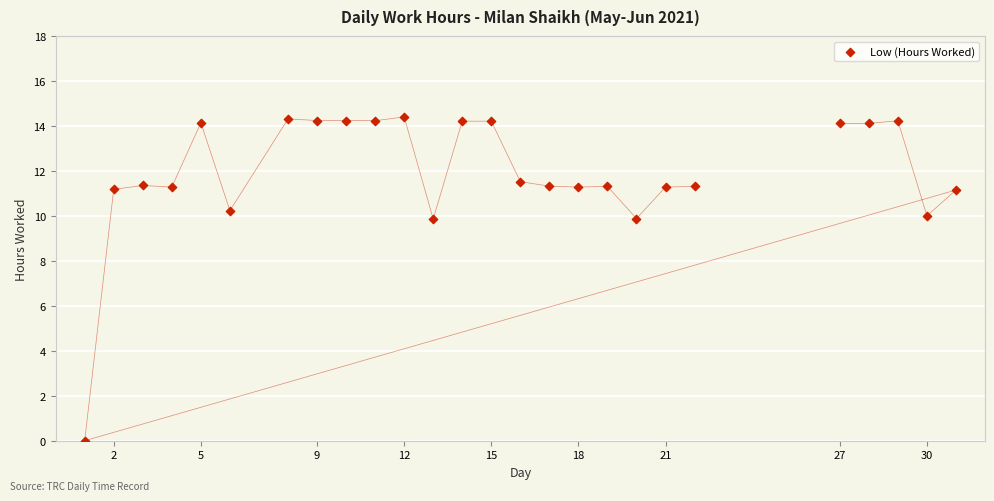

What is the range of X values (max minus min)?

30.0